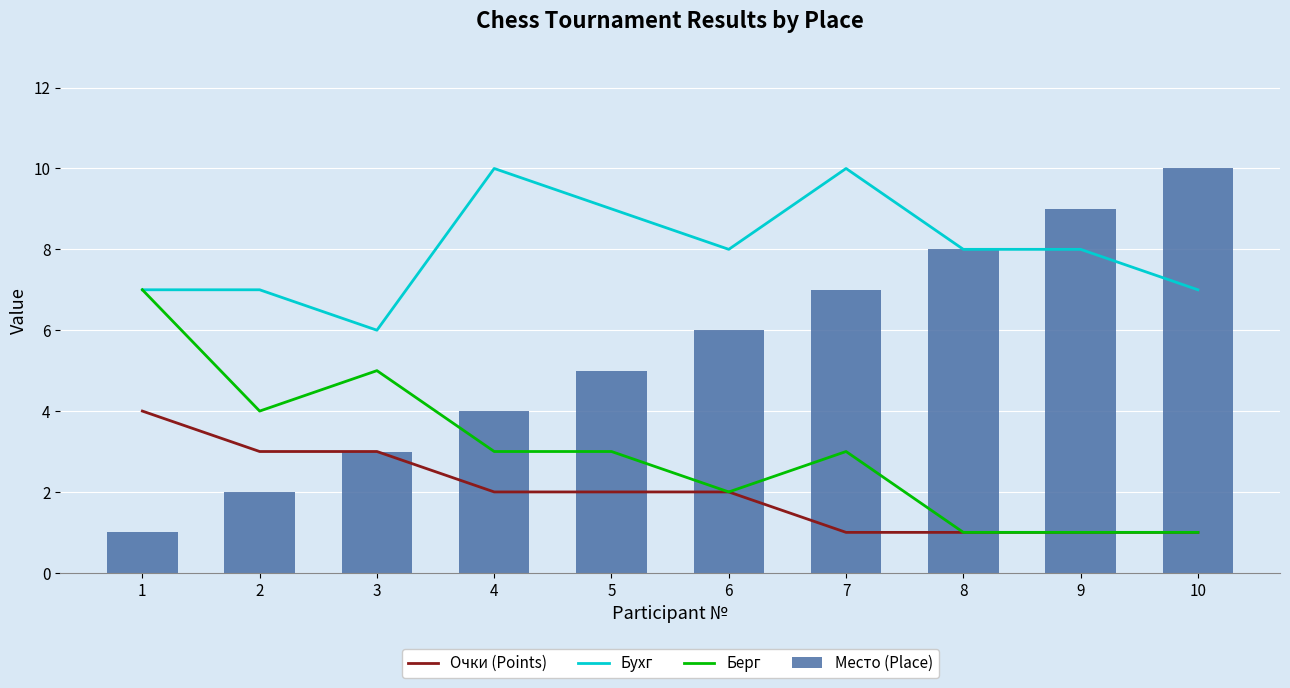

List the series in order of their overall mean, lowest first.

Очки (Points), Берг, Место (Place), Бухг